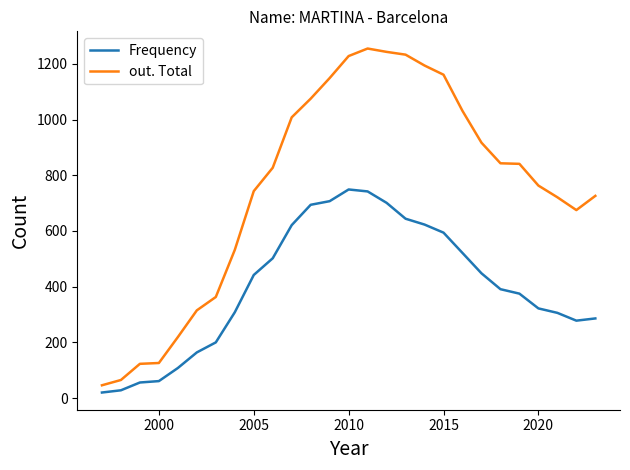

List the series in order of their overall mean, lowest first.

Frequency, out. Total